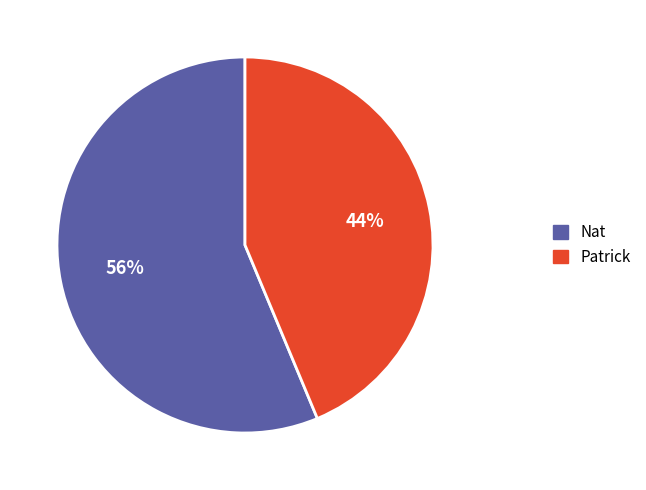

To the nearest percent, what is the average slice percentage?

50%